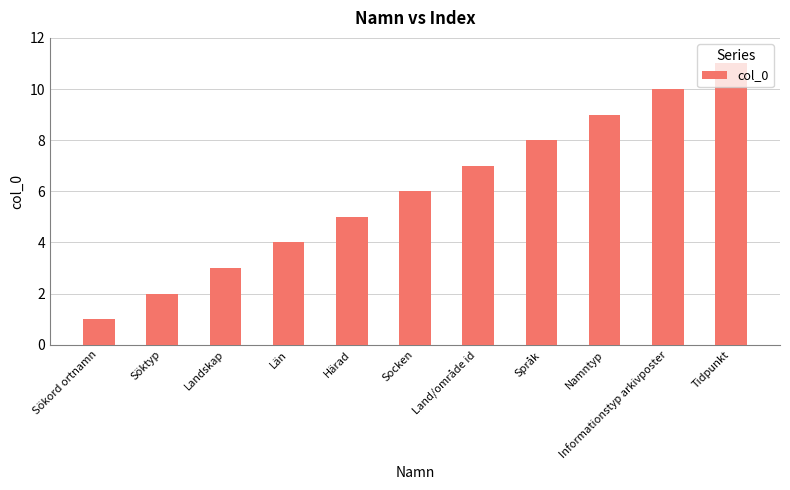

List the labels in order of value, largest first.

Tidpunkt, Informationstyp arkivposter, Namntyp, Språk, Land/område id, Socken, Härad, Län, Landskap, Söktyp, Sökord ortnamn